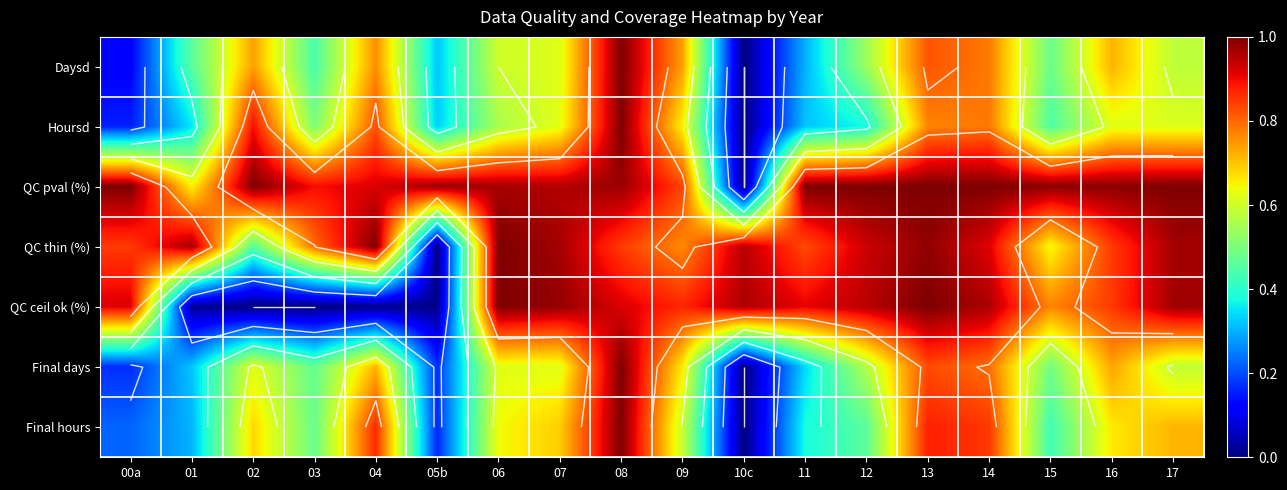

At which category is the sum across all series the highest?

08